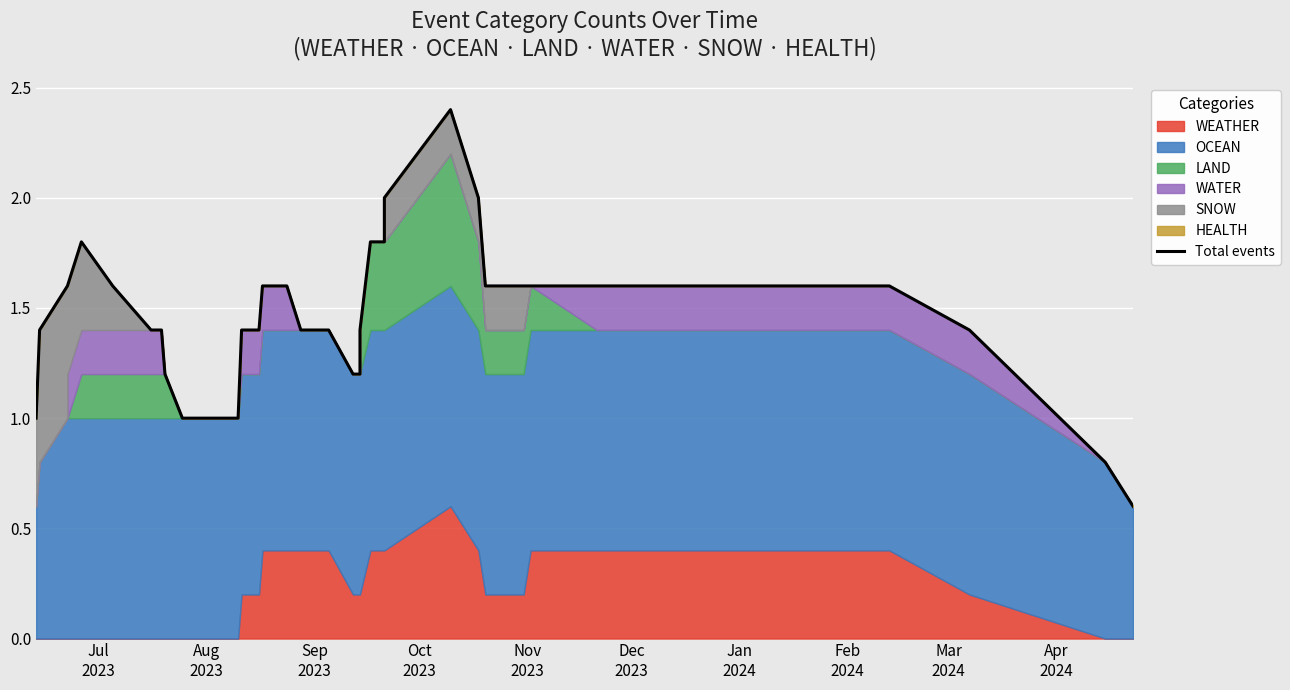

Reading left to right, what are all the values shown in this chart?

1.0	1.4	1.6	1.6	1.8	1.6	1.4	1.4	1.2	1.0	1.0	1.0	1.0	1.0	1.4	1.4	1.6	1.6	1.6	1.4	1.4	1.2	1.2	1.2	1.4	1.8	1.8	2.0	2.4	2.0	1.6	1.6	1.6	1.6	1.6	1.6	1.6	1.4	0.8	0.6